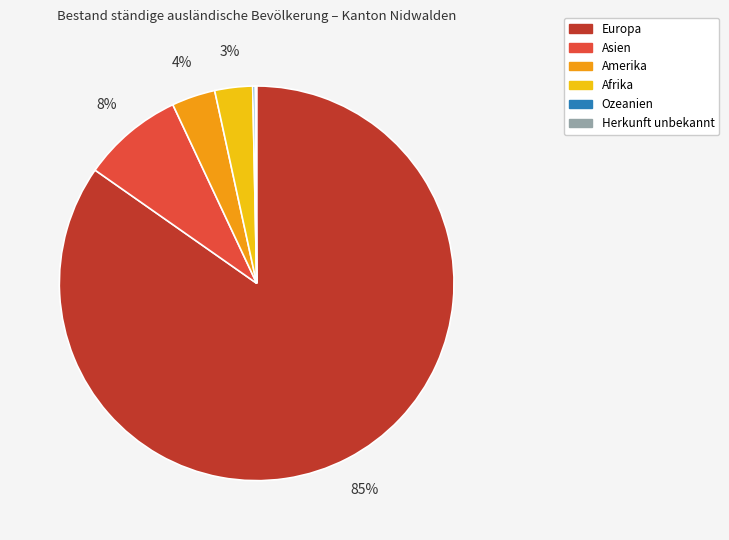

To the nearest percent, what percentage of the pie is Asien?

8%